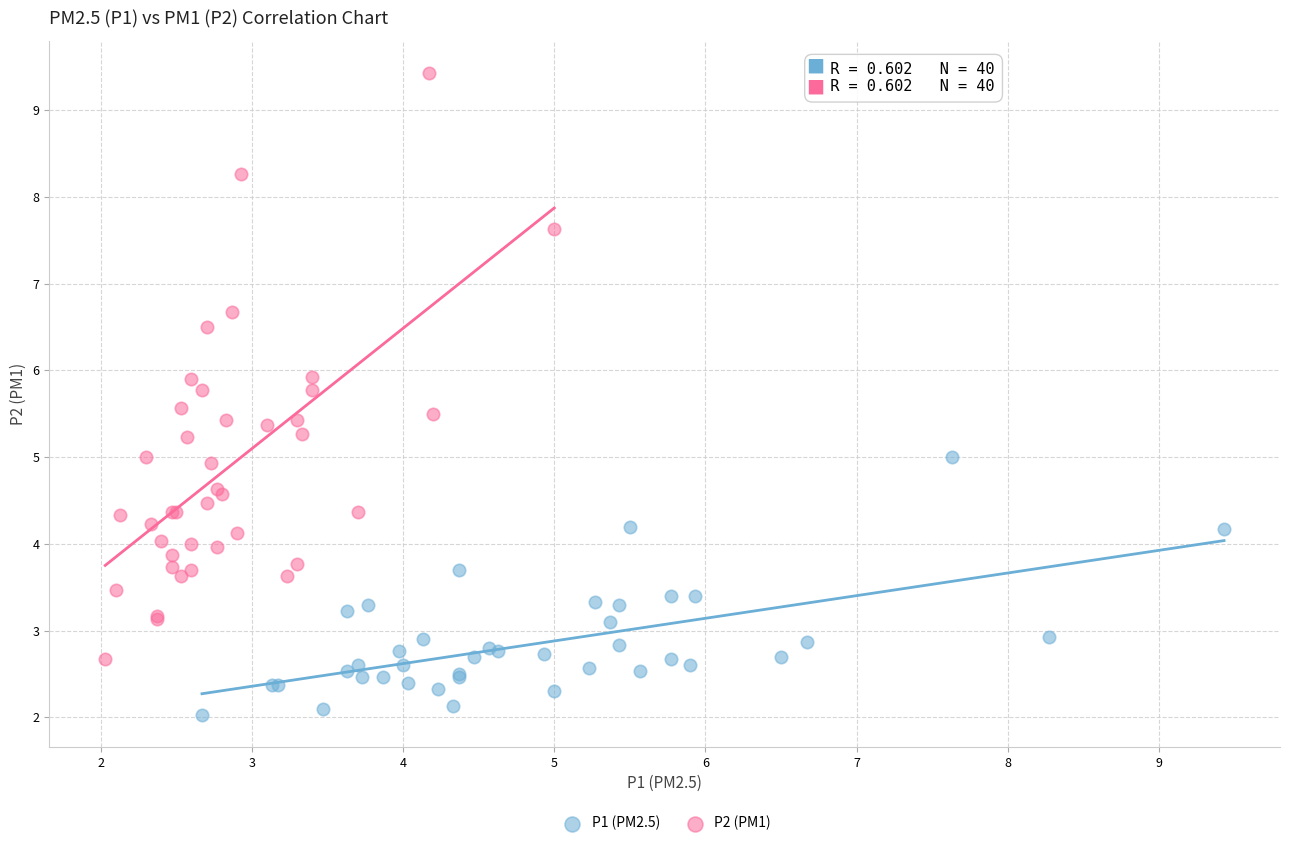

Which series reaches the minimum Y coordinate?

P1 (PM2.5)